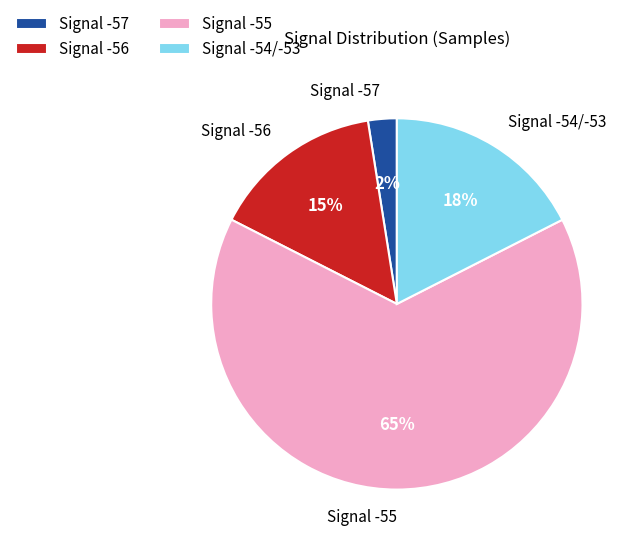

Which category has the smallest portion of the pie?

Signal -57